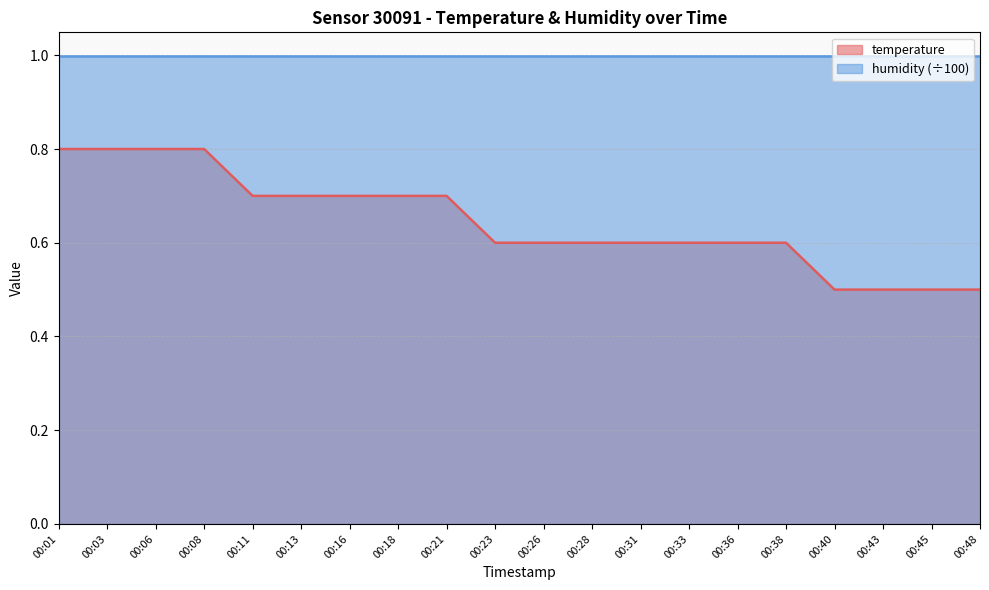

Which has a higher value, 00:48 or 00:38?

00:38